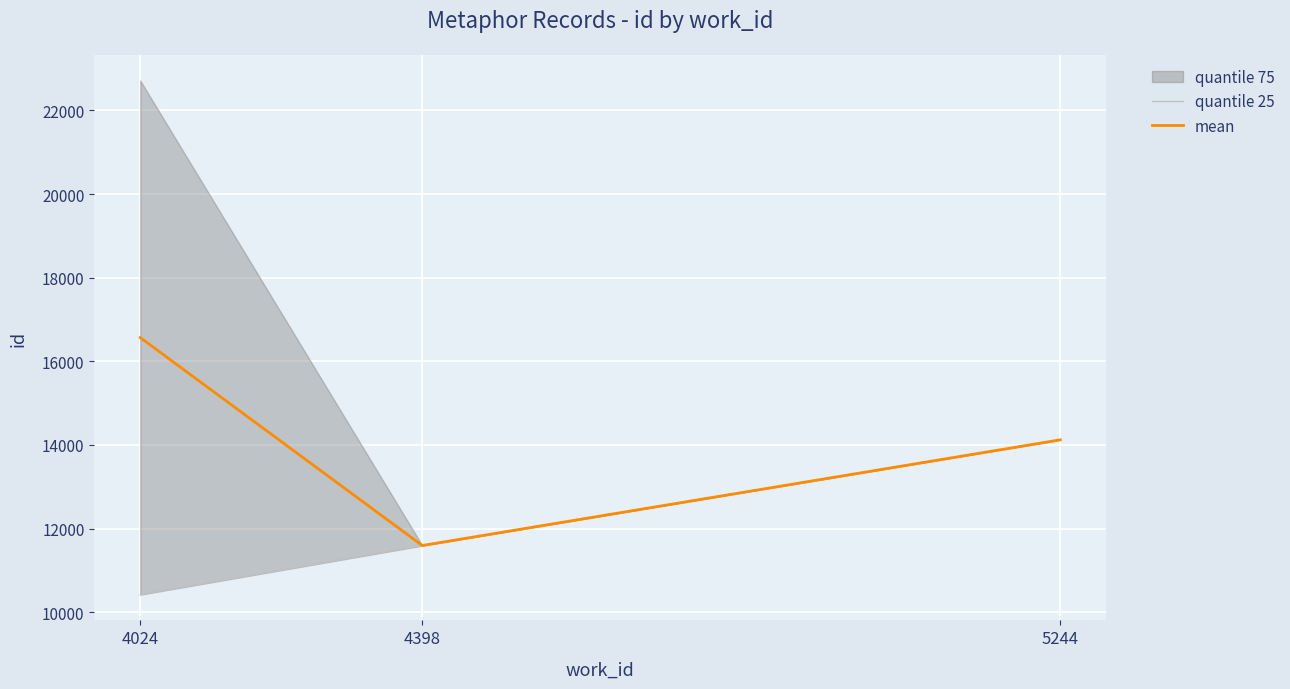

What is the lowest value of the mean series?

11596.0